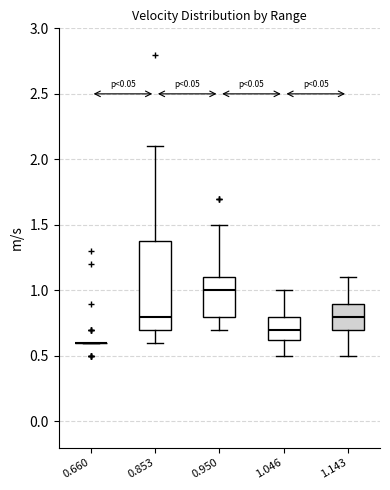

Reading left to right, transcribe this box plot: for each box, give where its median line is, the range the box spans, and where its two whiskers end, as read against the y-axis. The values are not printed on the chart, so give them approximately, as read against the axis.

0.660: box collapsed to a line at 0.60, whiskers 0.60 to 0.60
0.853: median 0.80, box 0.70 to 1.40, whiskers 0.60 to 2.10
0.950: median 1.00, box 0.80 to 1.10, whiskers 0.70 to 1.50
1.046: median 0.70, box 0.65 to 0.80, whiskers 0.50 to 1.00
1.143: median 0.80, box 0.70 to 0.90, whiskers 0.50 to 1.10